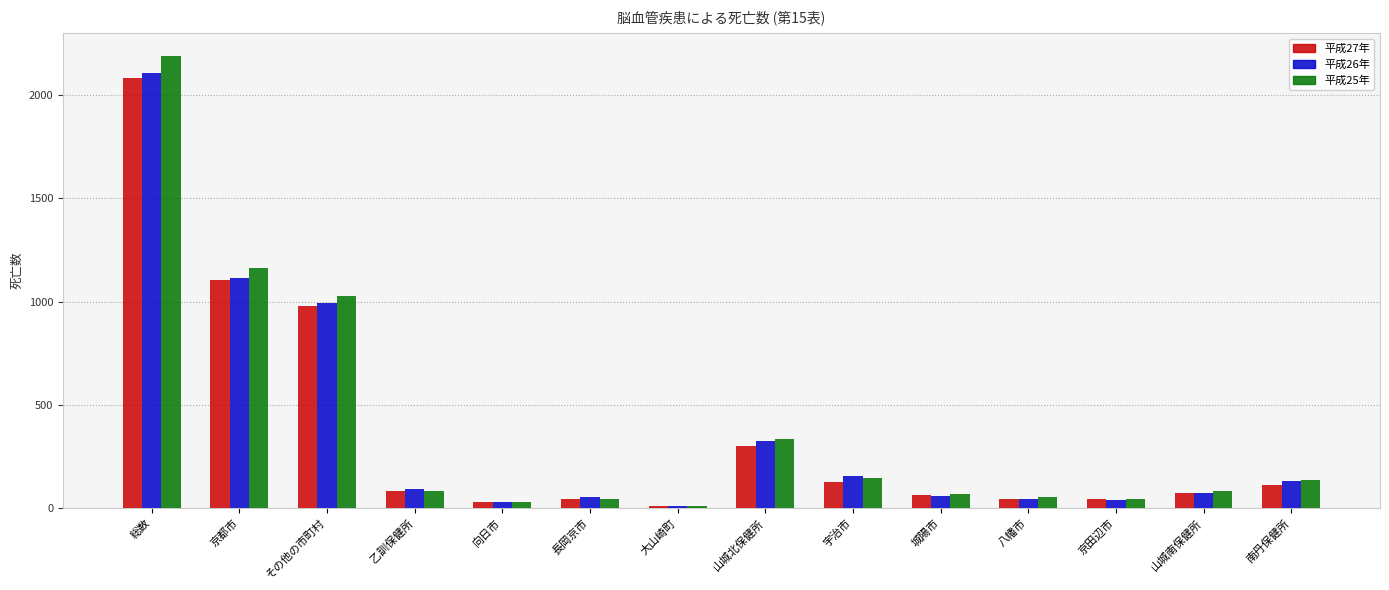

What is the smallest value displayed?

8